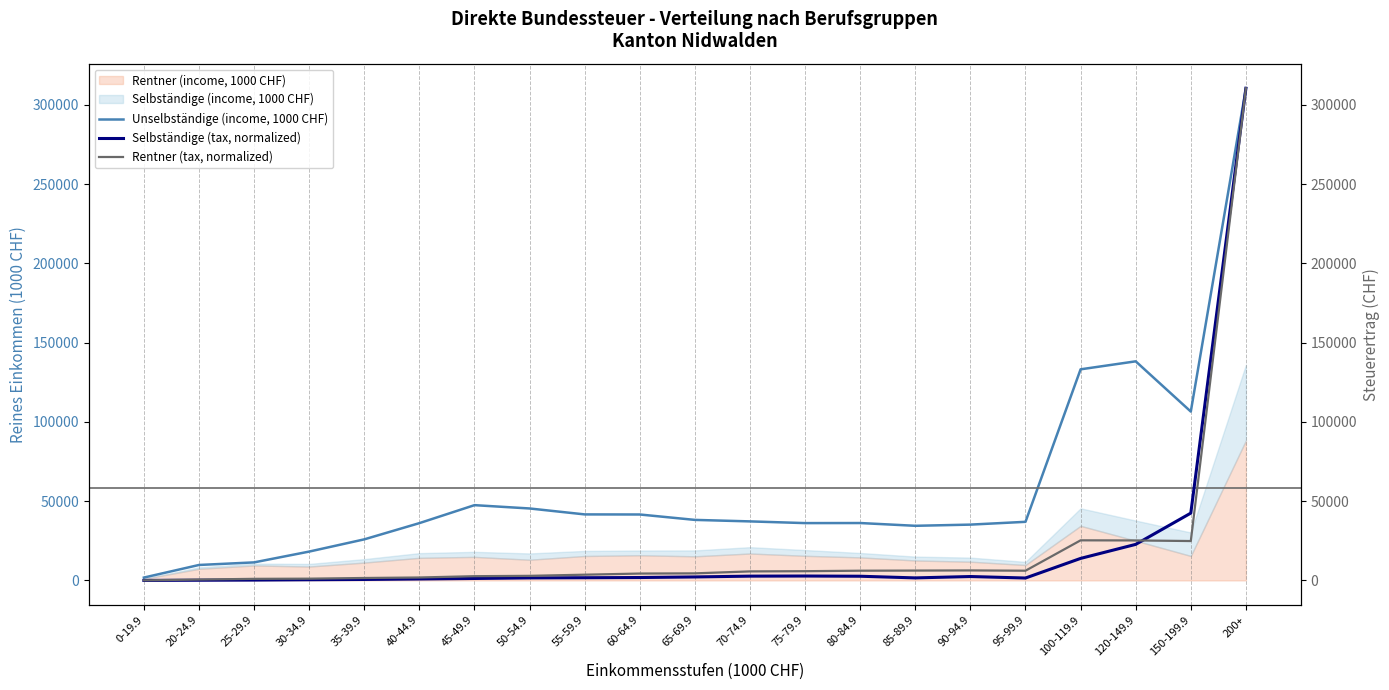

True or false: Rentner (tax, normalized) and Unselbständige (income, 1000 CHF) cross at least once.

False